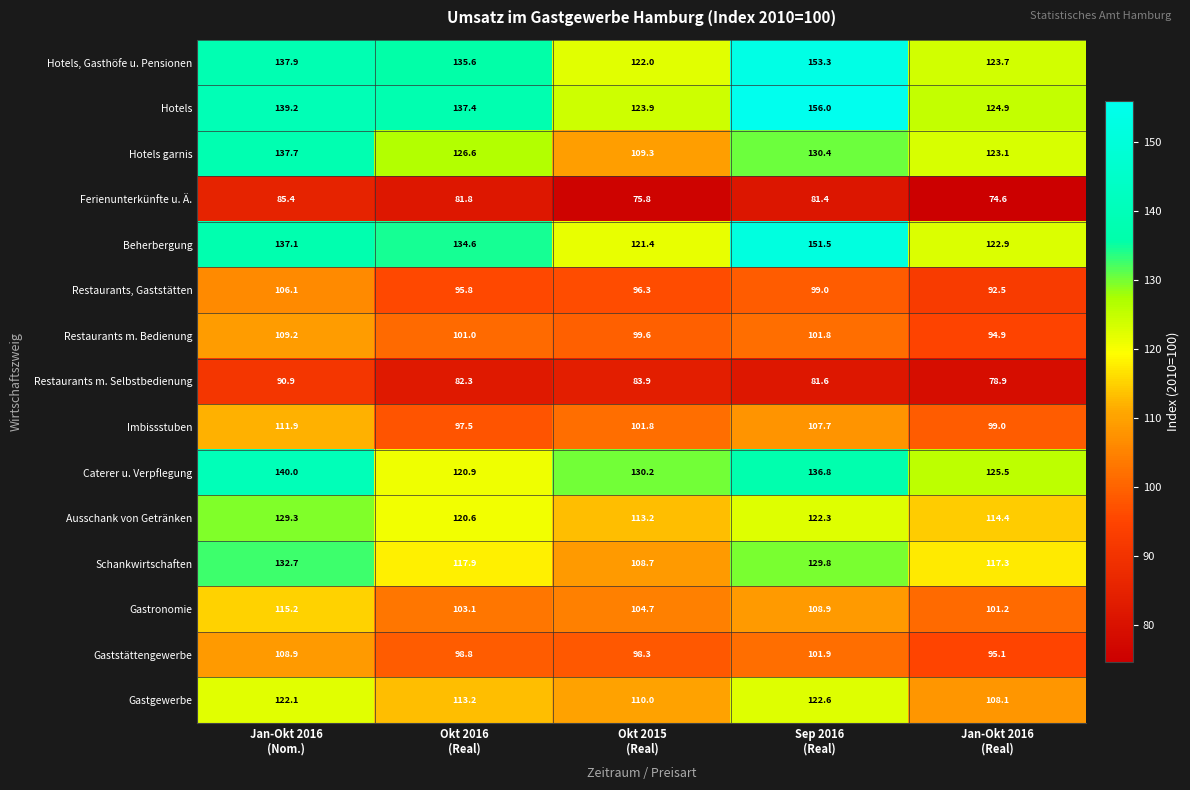

Count the number of categories in the chart.

5